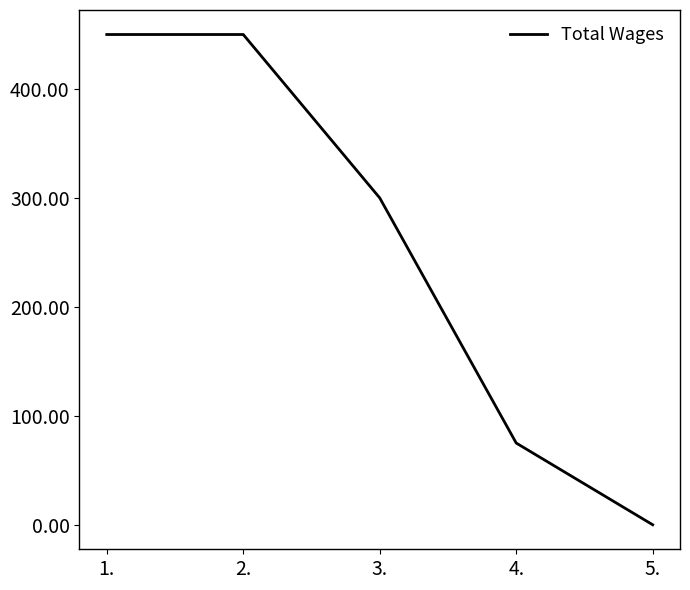

How many values are below 300?

2